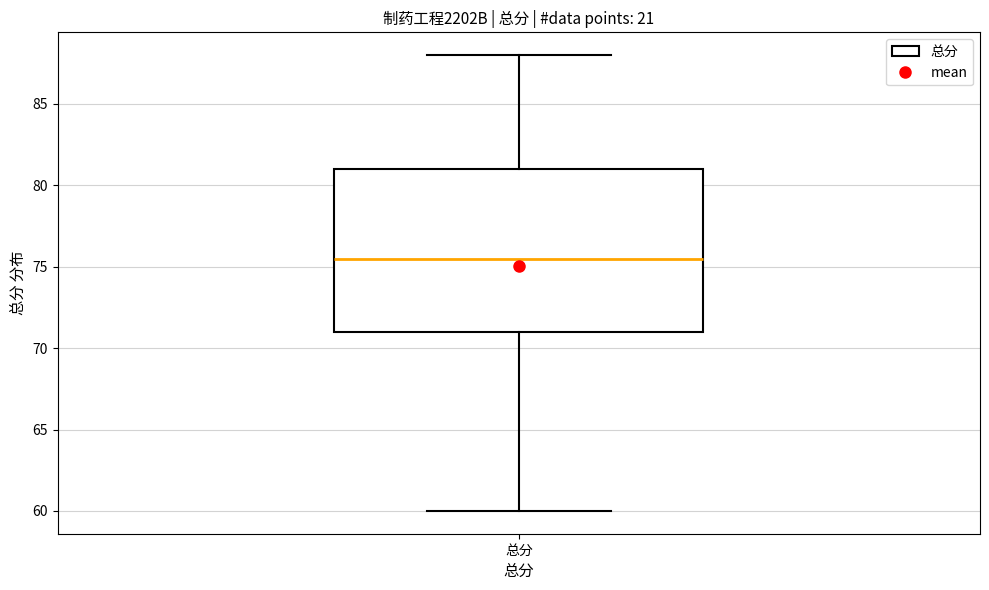

Where does the lower whisker of the box for 总分 end on the y-axis? The values are not printed on the chart, so give them approximately, as read against the axis.

60.0